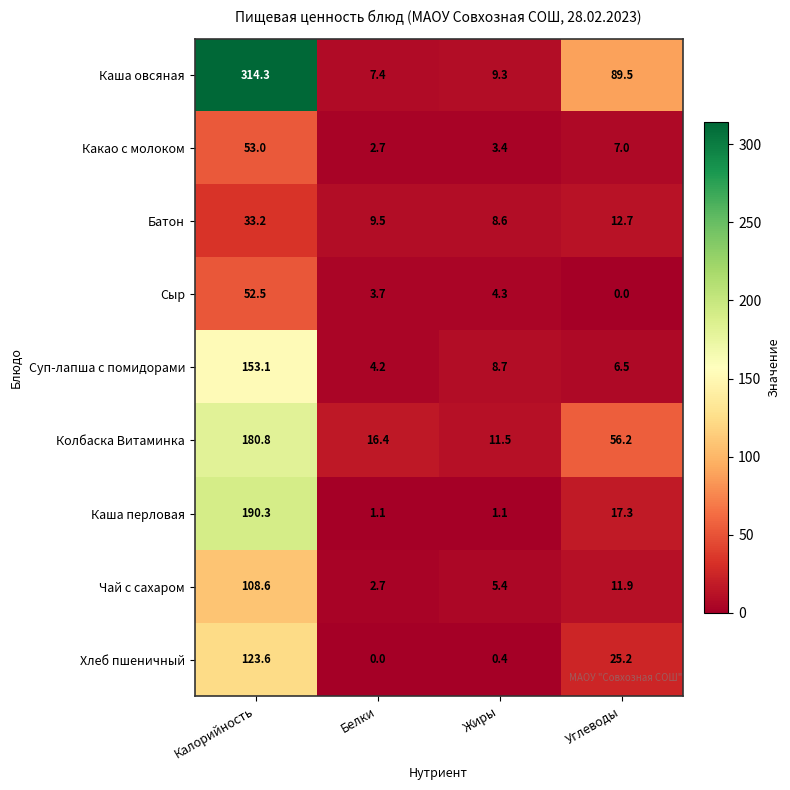

Which category has the highest value in the Какао с молоком series?

Калорийность